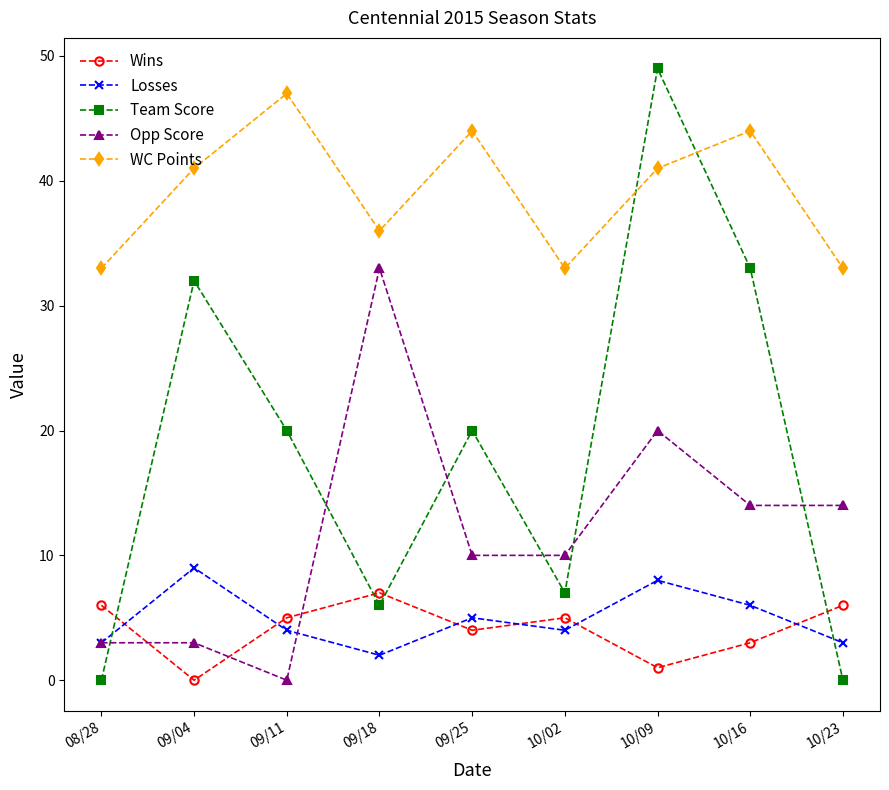

What is the highest value of the Opp Score series?

33